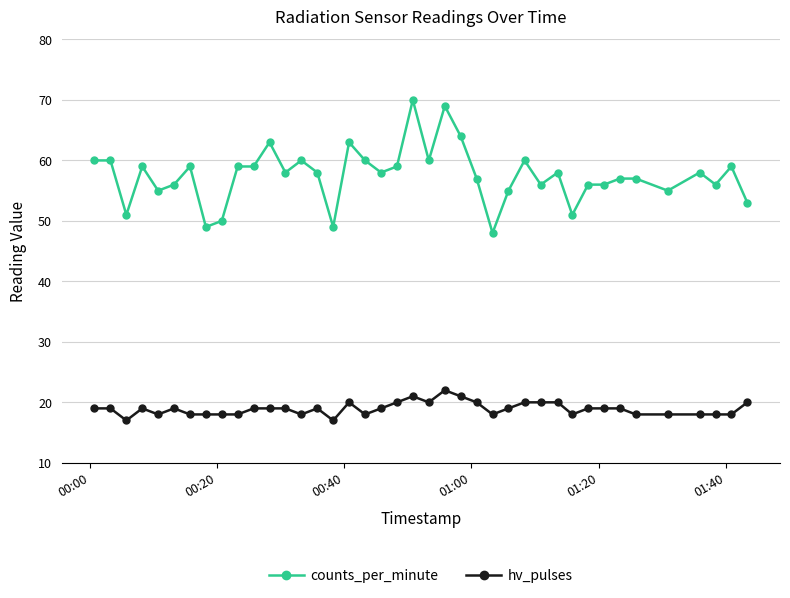

True or false: hv_pulses and counts_per_minute cross at least once.

False